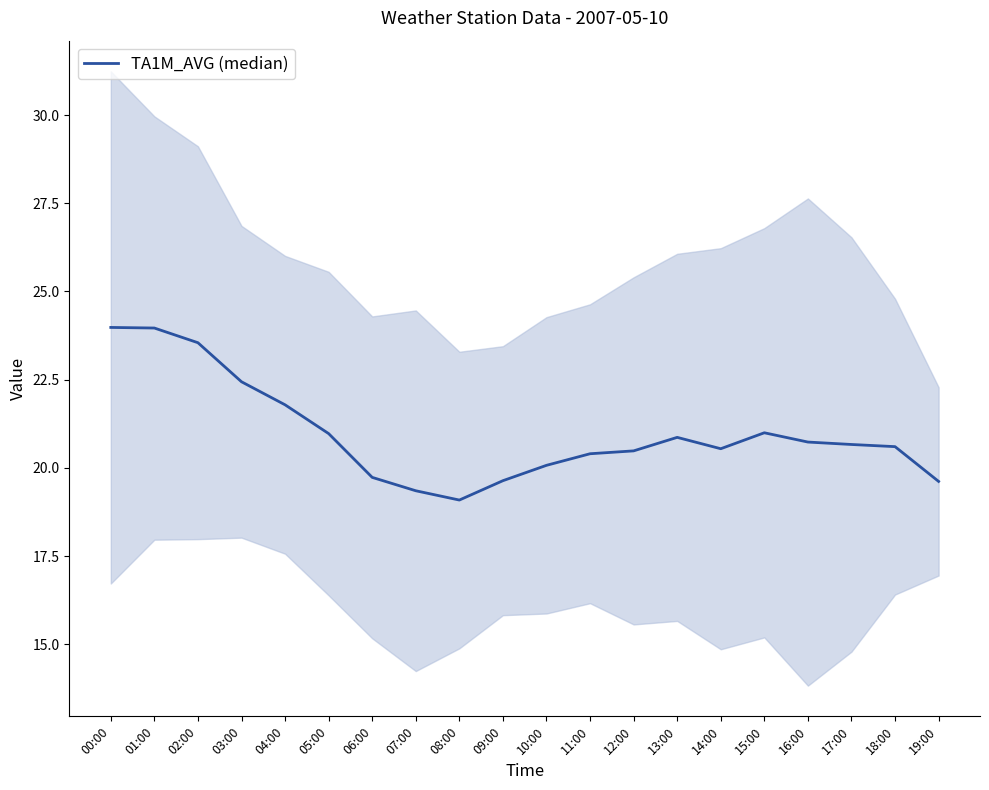

Reading right to left, transcribe all the data shown in this chart.

19:00=19.6	18:00=20.6	17:00=20.7	16:00=20.7	15:00=21.0	14:00=20.5	13:00=20.9	12:00=20.5	11:00=20.4	10:00=20.1	09:00=19.6	08:00=19.1	07:00=19.4	06:00=19.7	05:00=21.0	04:00=21.8	03:00=22.4	02:00=23.5	01:00=24.0	00:00=24.0